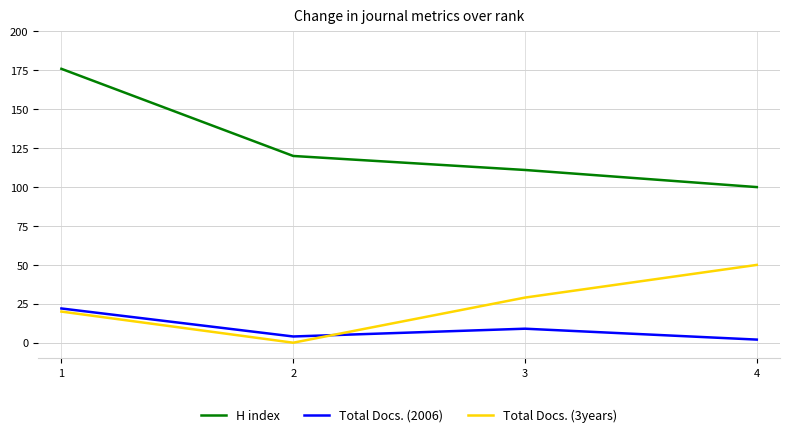

At which category does the chart reach its peak across all series?

1